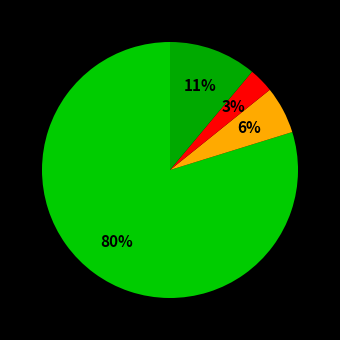

Count the number of slices in the pie.

4